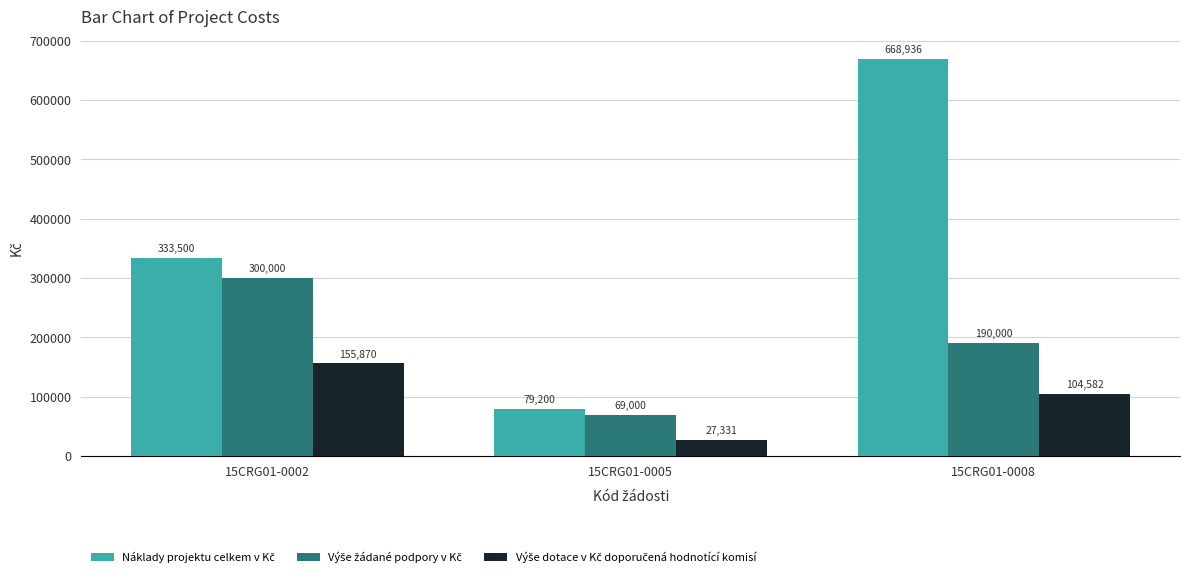

What is the greatest value displayed?

668936